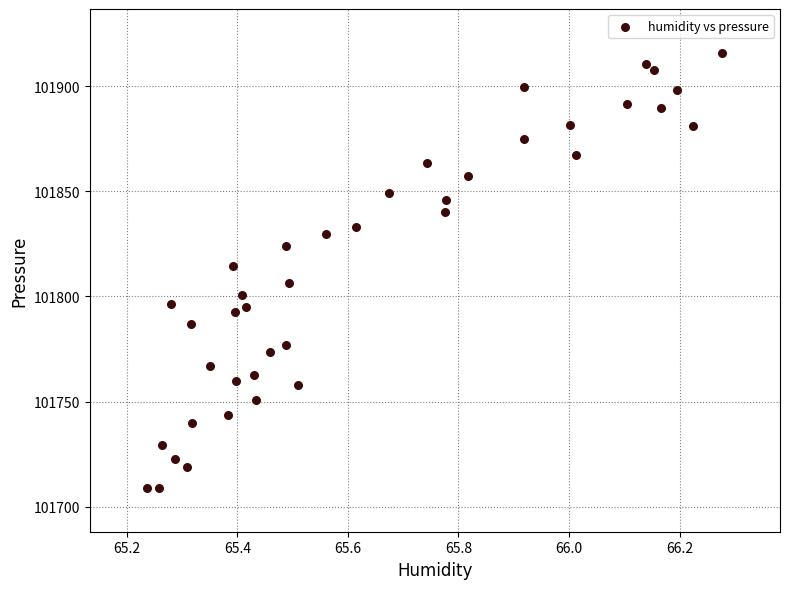

What is the range of Y values (max minus min)?

207.2